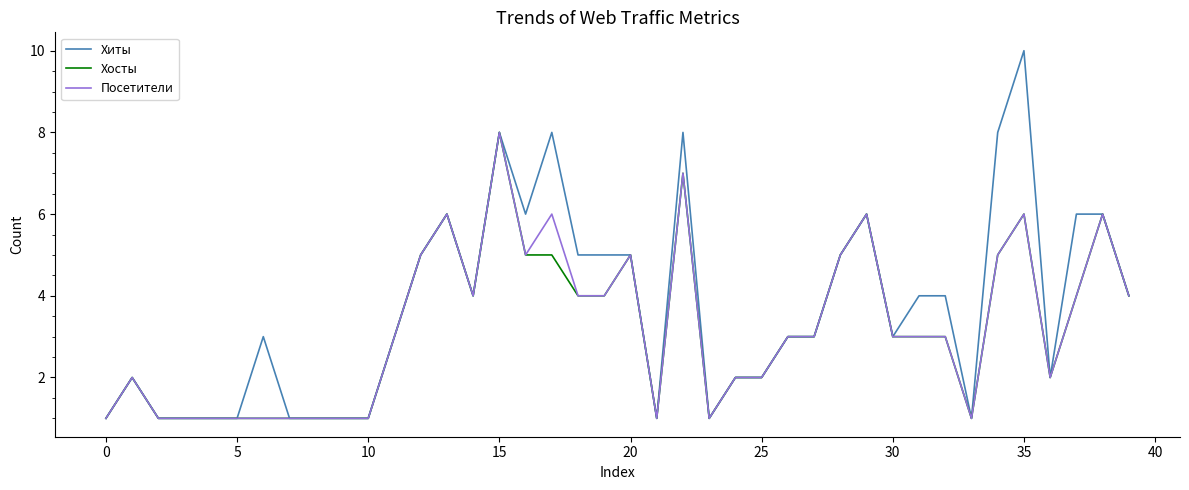

Which series has the largest total across all categories?

Хиты